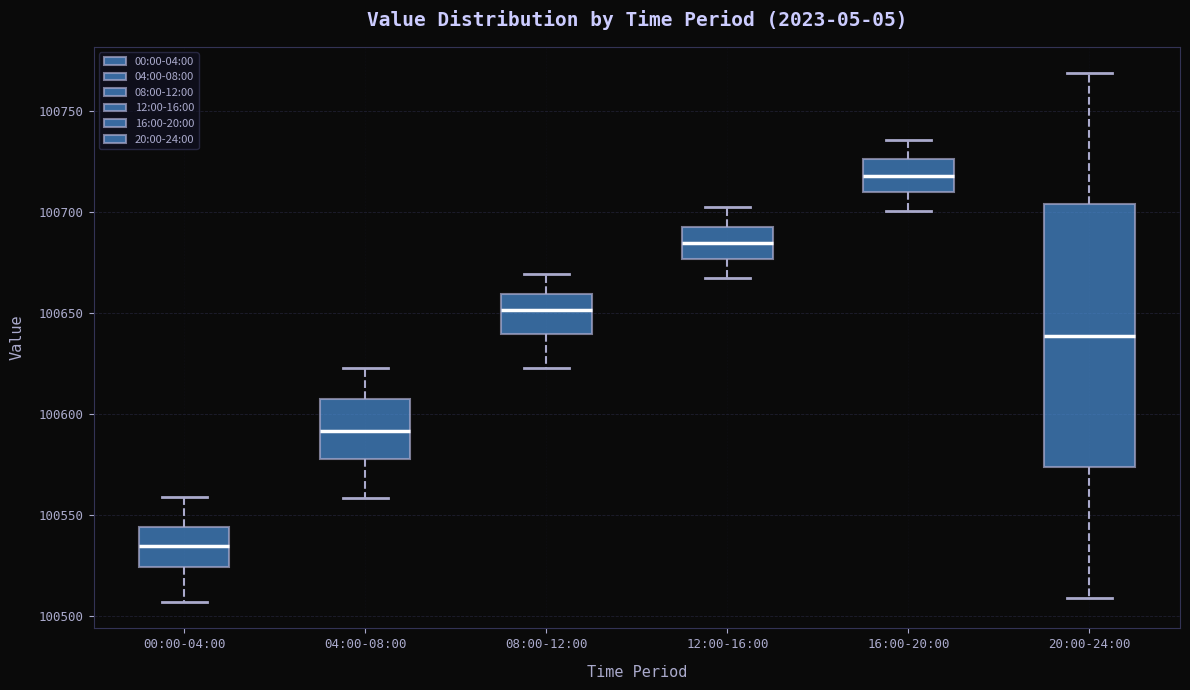

Comparing the boxes themselves (not the whiskers), which one is the tallest?

20:00-24:00